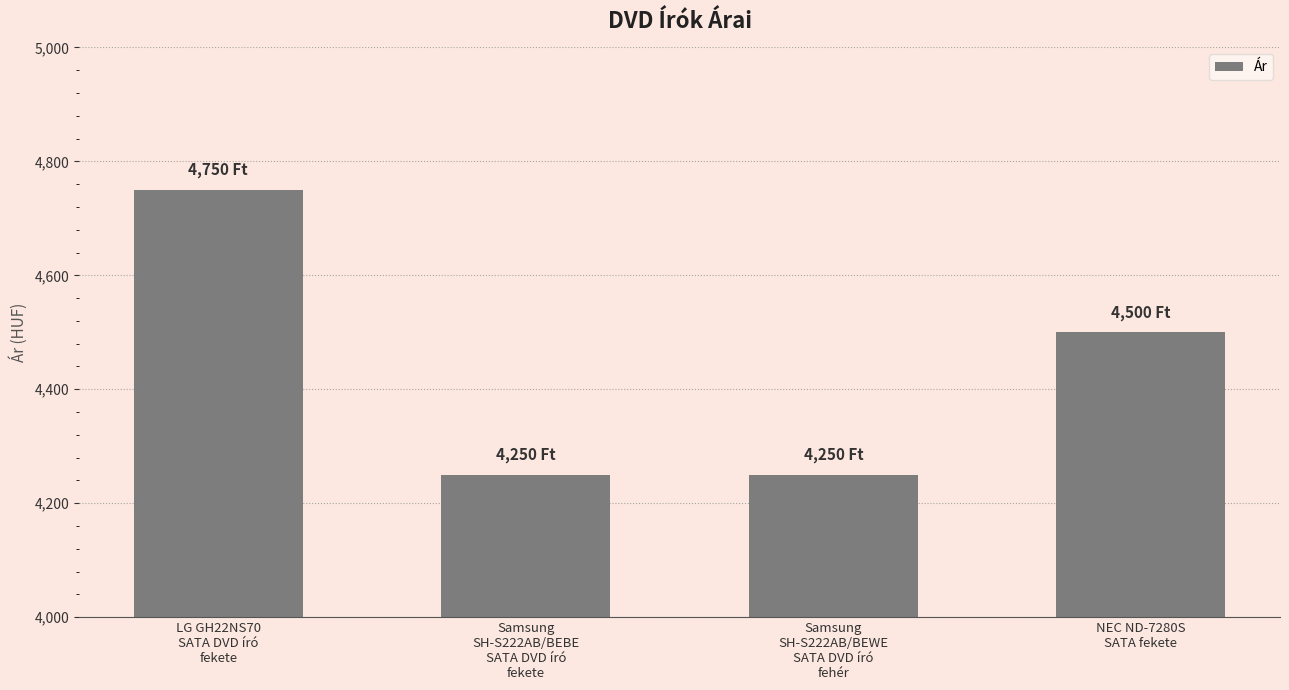

True or false: the data shows 4250 at Samsung
SH-S222AB/BEBE
SATA DVD író
fekete.

True